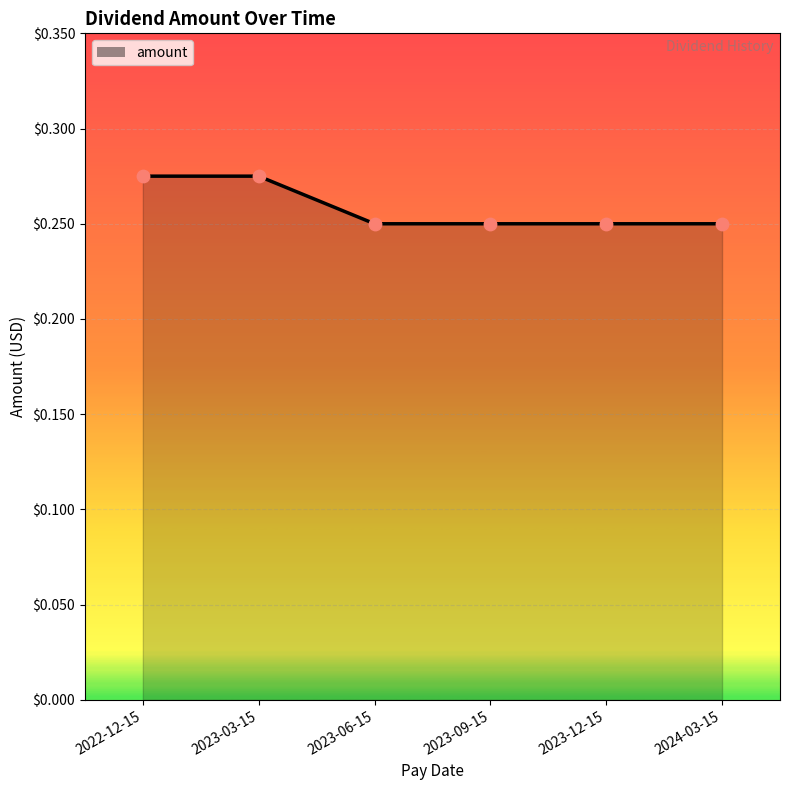

Between 2022-12-15 and 2024-03-15, which is larger?

2022-12-15